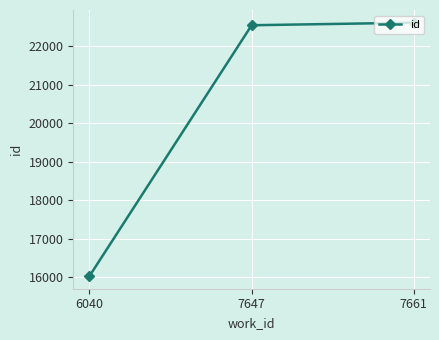

What is the difference between the maximum and second lowest values?

67